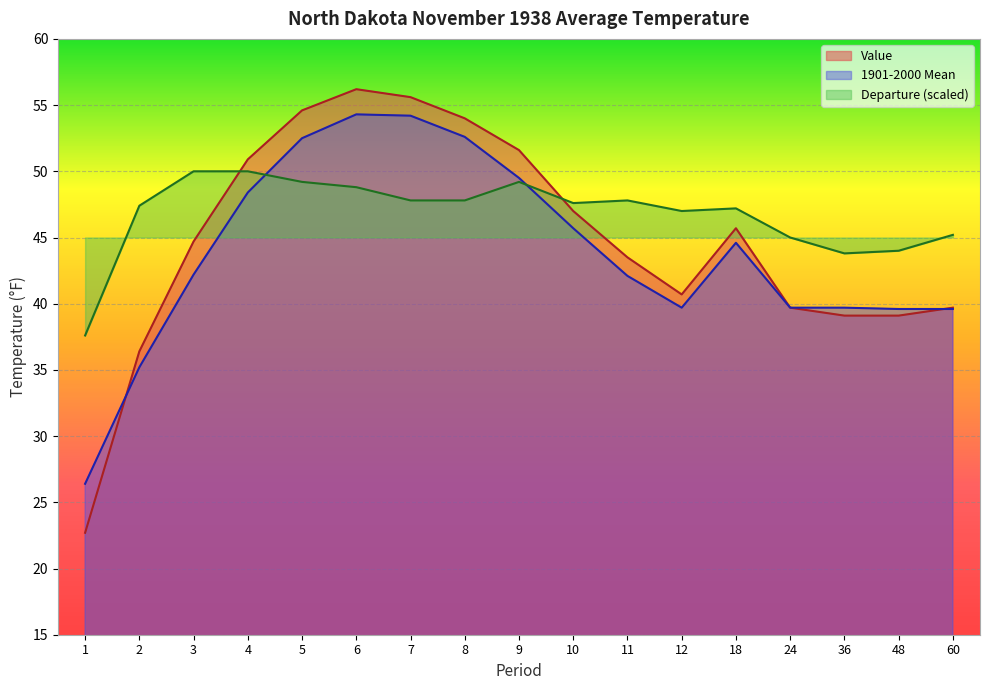

Is it true that 1901-2000 Mean equals 52.5 at 5?

True